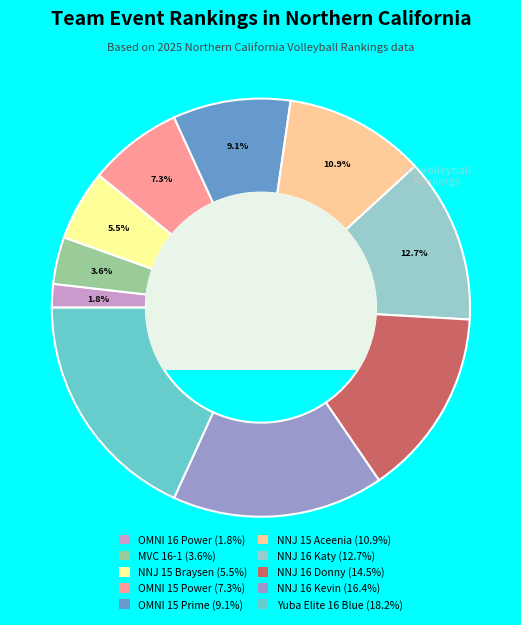

What is the ratio of the value at NNJ 15 Aceenia (10.9%) to the value at NNJ 16 Kevin (16.4%)?

0.7